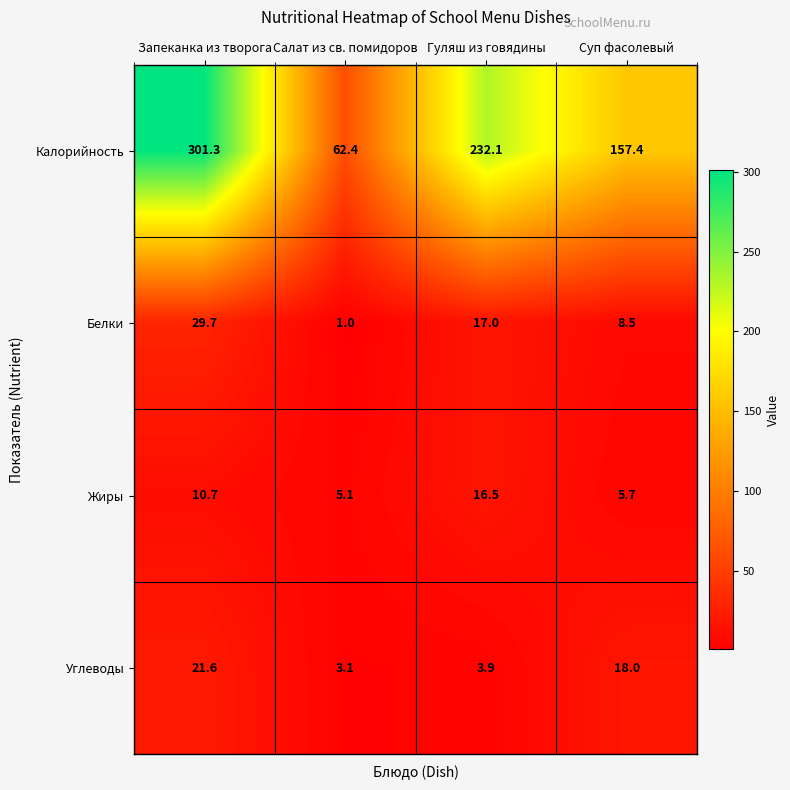

Reading right to left, what are all the values shown in this chart?

Калорийность: 157.4	232.1	62.4	301.3
Белки: 8.5	17.0	1.0	29.7
Жиры: 5.7	16.5	5.1	10.7
Углеводы: 18.0	3.9	3.1	21.6